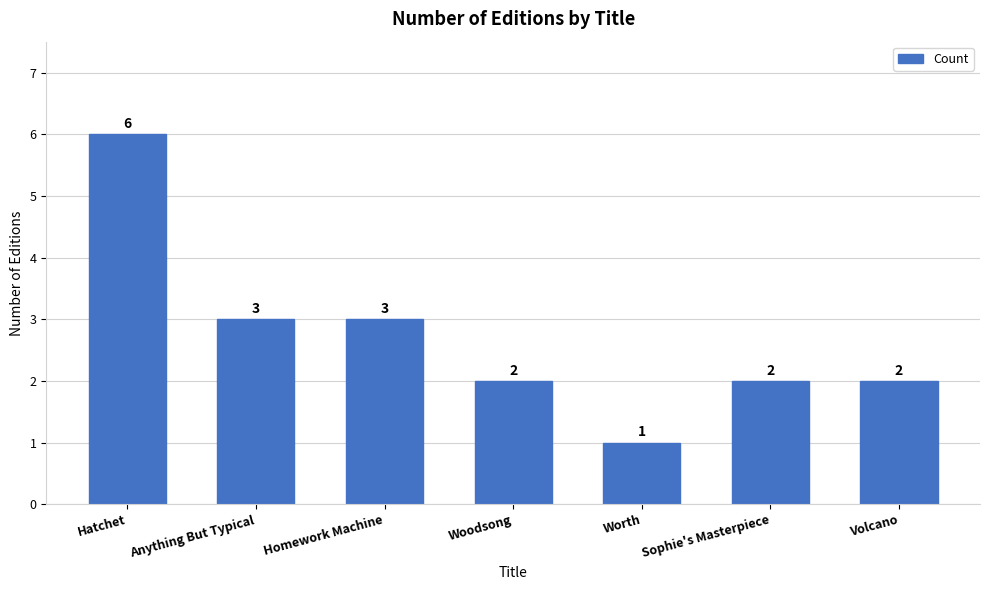

What is the smallest value displayed?

1